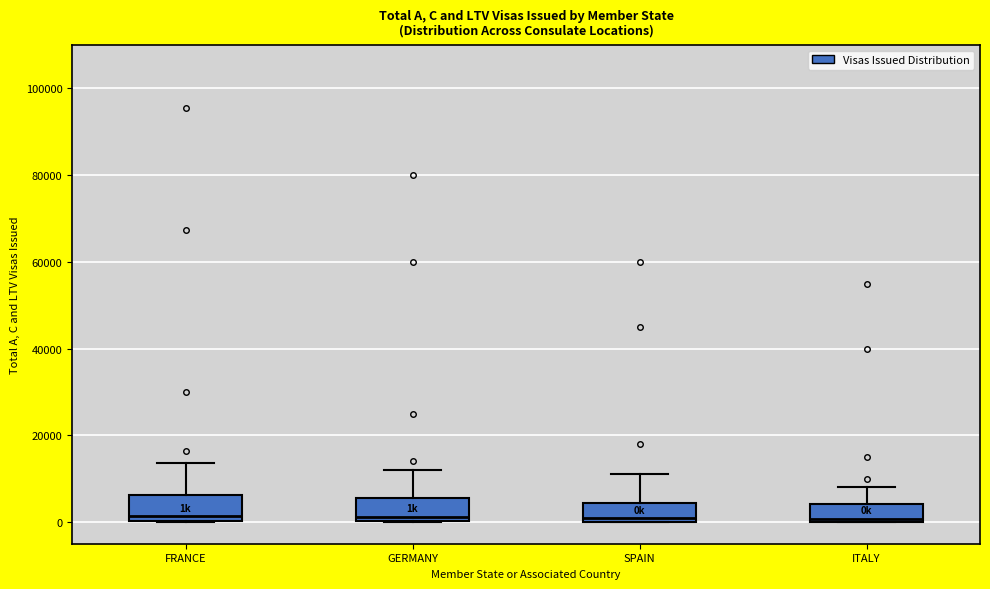

Reading left to right, read every box against the y-axis: the position of its median line, the range the box covers, and the ends of its whiskers. The values are not printed on the chart, so give them approximately, as read against the axis.

FRANCE: median 2000, box 0 to 6000, whiskers 0 to 14000
GERMANY: median 2000, box 0 to 6000, whiskers 0 to 12000
SPAIN: median 0 (just above the box's lower edge), box 0 to 4000, whiskers 0 to 12000
ITALY: median 0 (just above the box's lower edge), box 0 to 4000, whiskers 0 to 8000